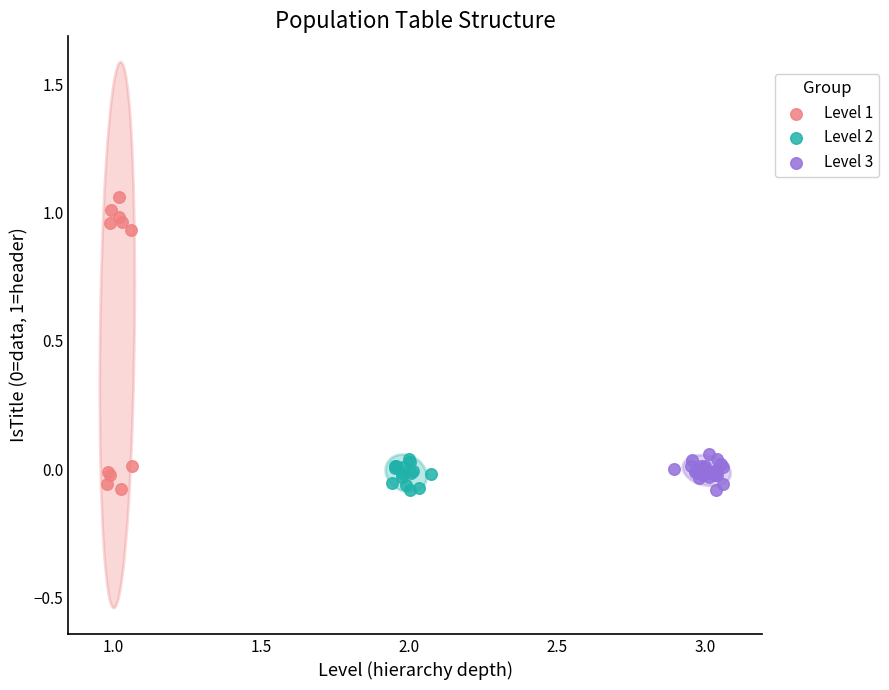

Which series reaches the maximum Y coordinate?

Level 1